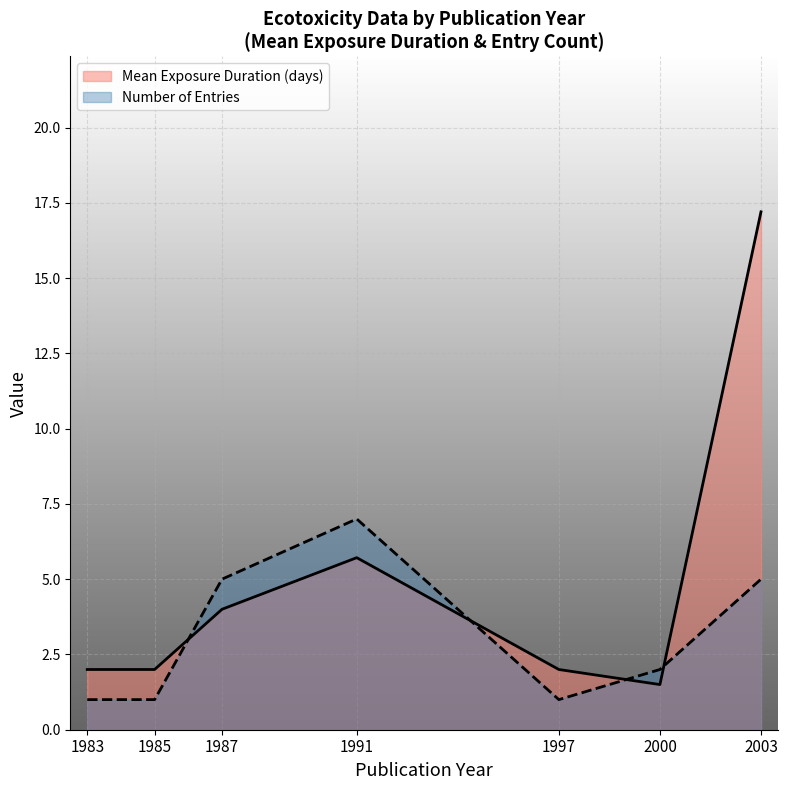

What is the difference between the maximum and minimum values in the Number of Entries series?

6.0